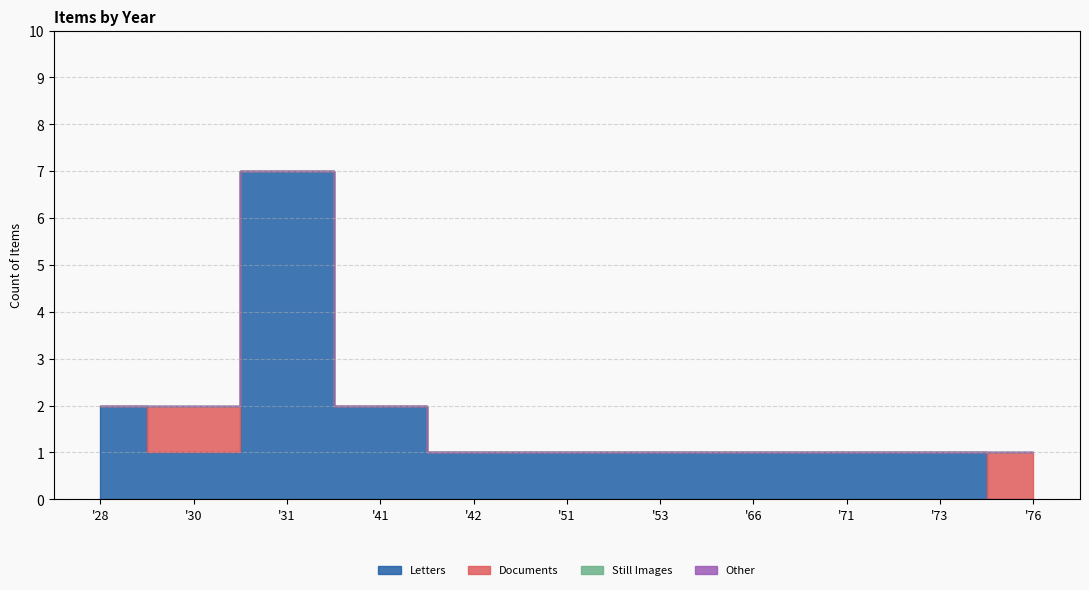

True or false: Still Images and Letters cross at least once.

False